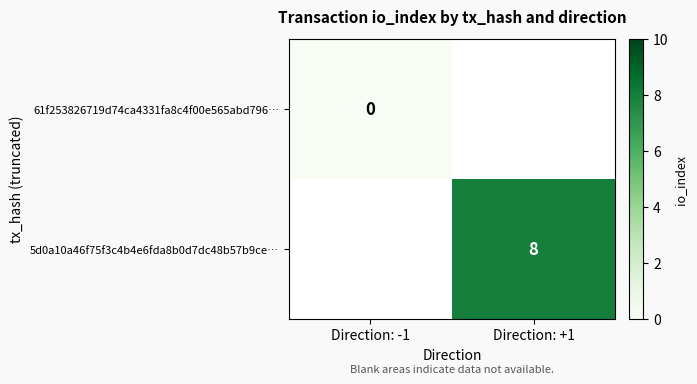

True or false: 5d0a10a46f75f3c4b4e6fda8b0d7dc48b57b9ce… has a value of 11 at Direction: +1.

False